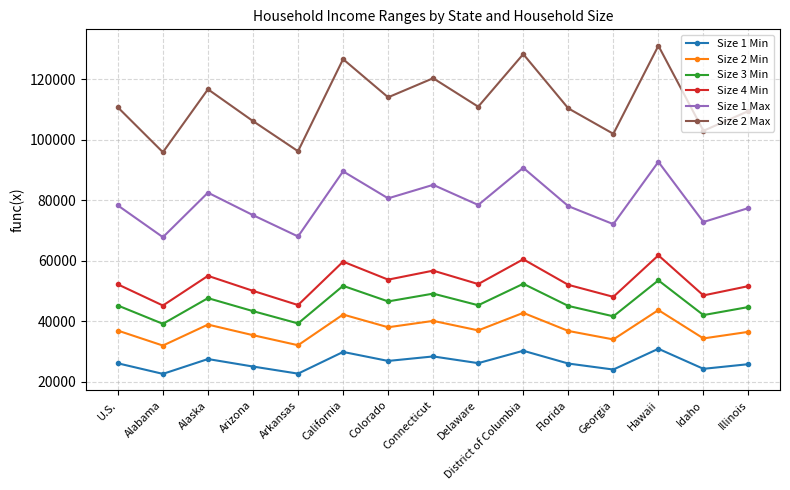

Rank the series by their maximum value, from highest to lowest.

Size 2 Max, Size 1 Max, Size 4 Min, Size 3 Min, Size 2 Min, Size 1 Min